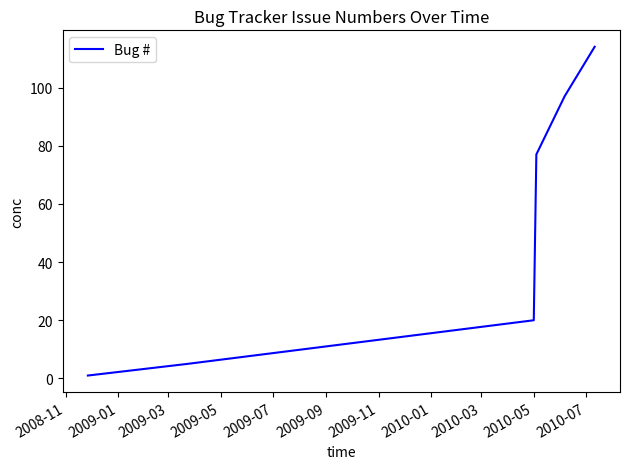

True or false: there are more than 0 points higher than both neighbors.

False